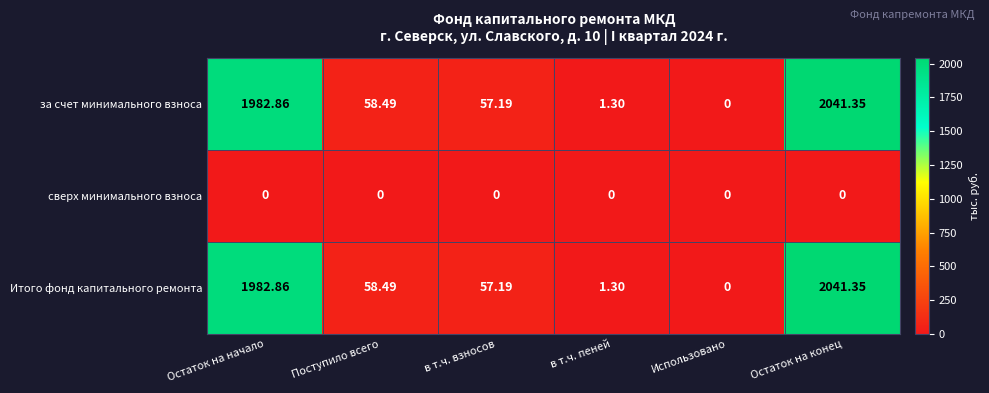

Is the value of за счет минимального взноса at Остаток на начало greater than the value of Итого фонд капитального ремонта at Остаток на конец?

No